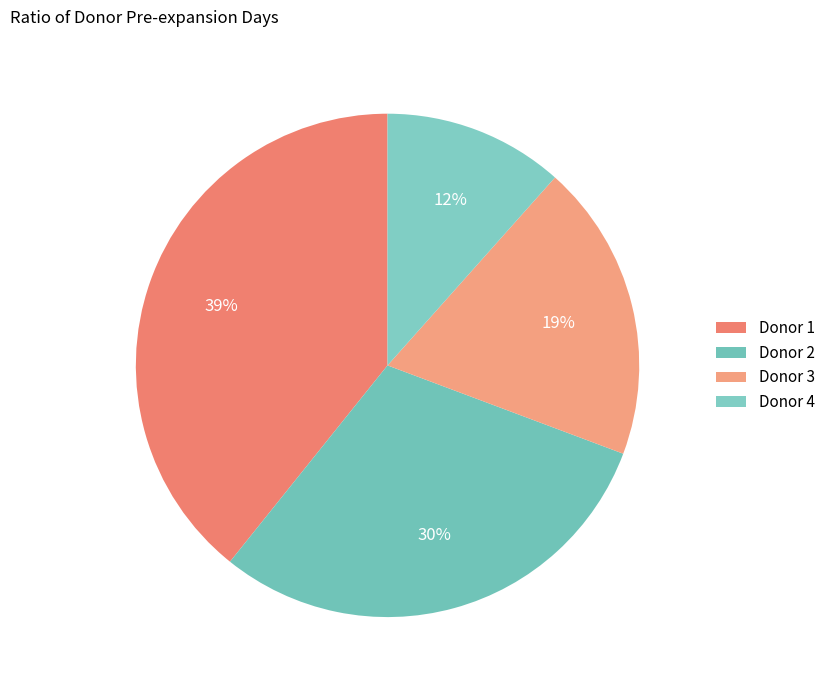

To the nearest percent, what is the difference between the Donor 1 and Donor 4 slice percentages?

28%